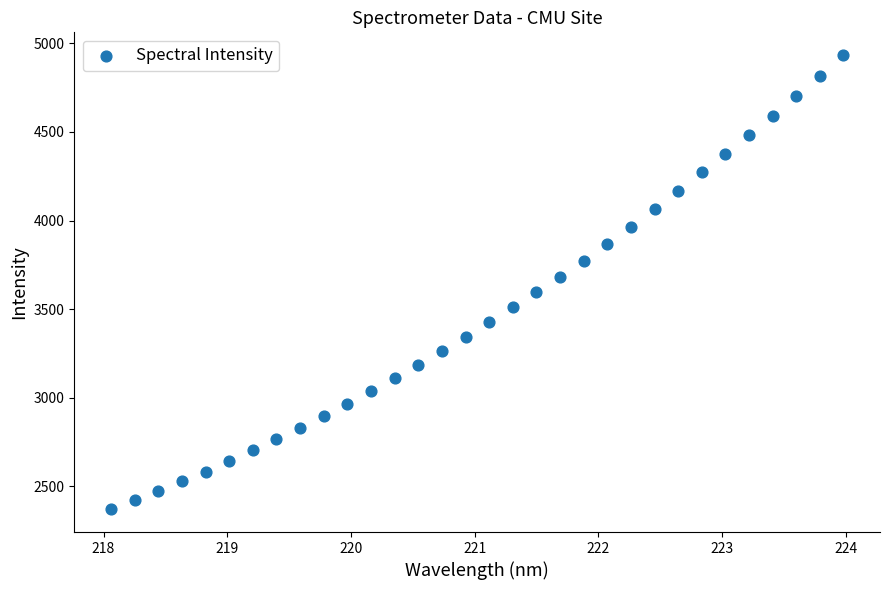

What is the range of X values (max minus min)?

5.9